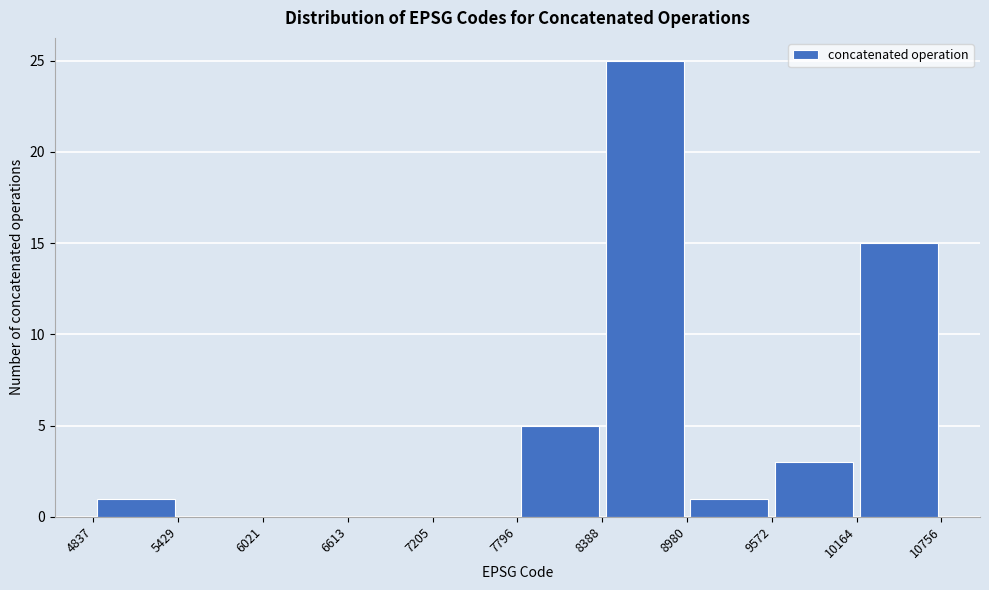

Reading left to right, list every bar in this chart as the range it spans on the x-axis followed by its height. The values are not printed on the chart, so give them approximately, as read against the axis.

4837 to 5429: 1
5429 to 6021: 0
6021 to 6613: 0
6613 to 7205: 0
7205 to 7796: 0
7796 to 8388: 5
8388 to 8980: 25
8980 to 9572: 1
9572 to 10164: 3
10164 to 10756: 15